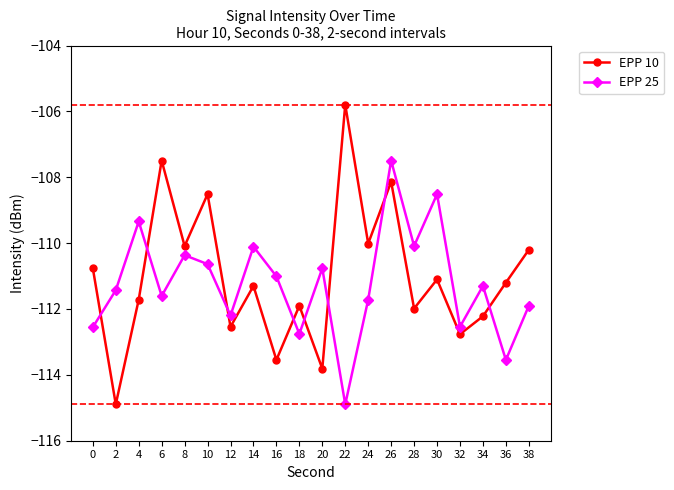

How many values in the EPP 10 series are below -111?

12